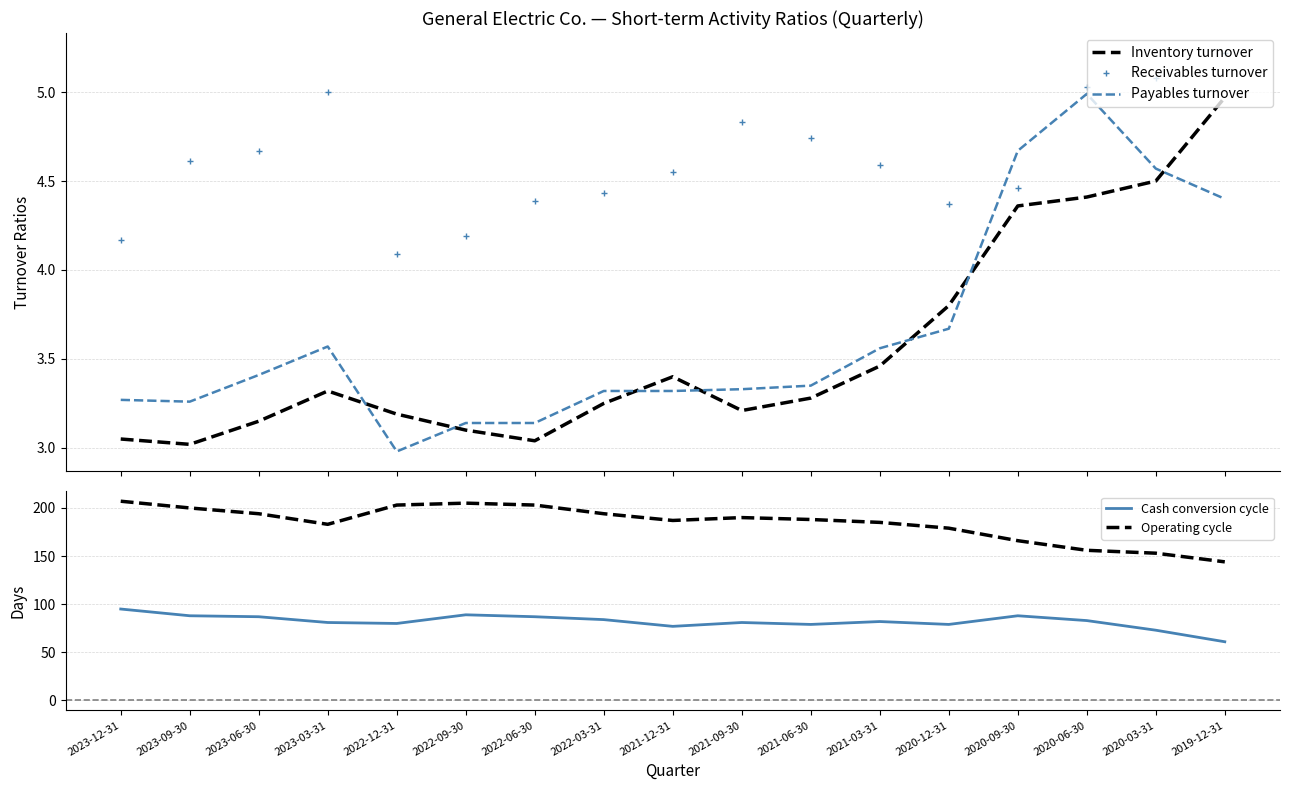

What is the value of the Payables turnover point at the 1st from the left?

3.3